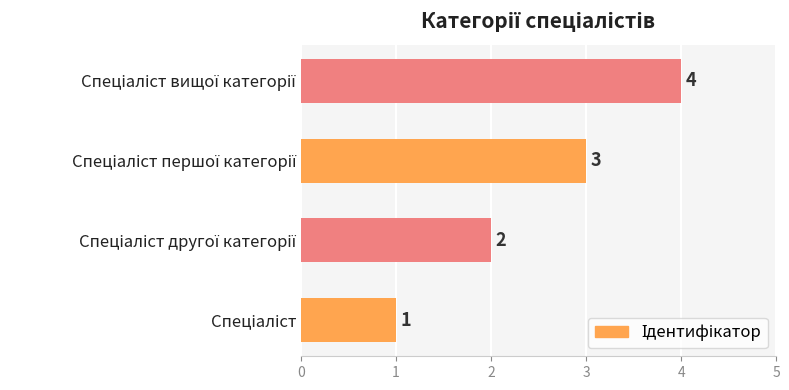

What is the sum of all values?

10